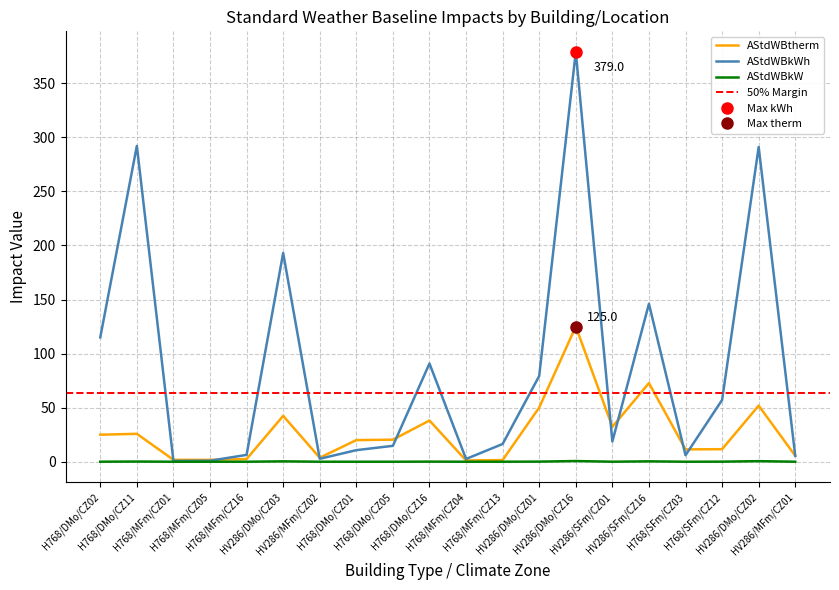

At which label does AStdWBkW reach its peak?

HV286/DMo/CZ16